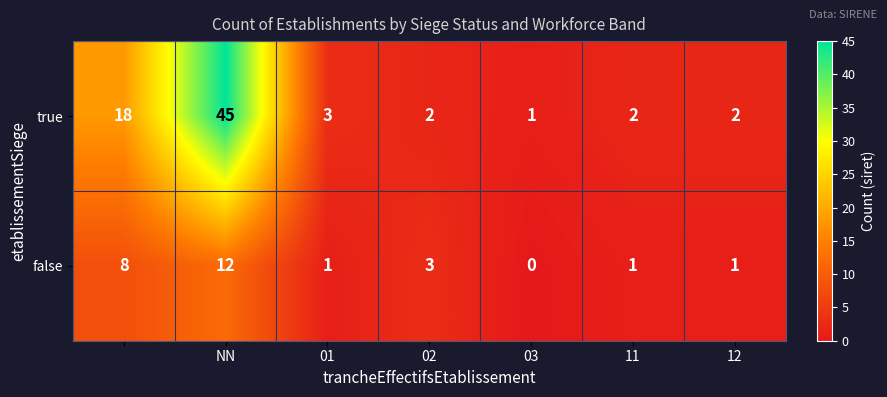

How many series are shown in this chart?

2